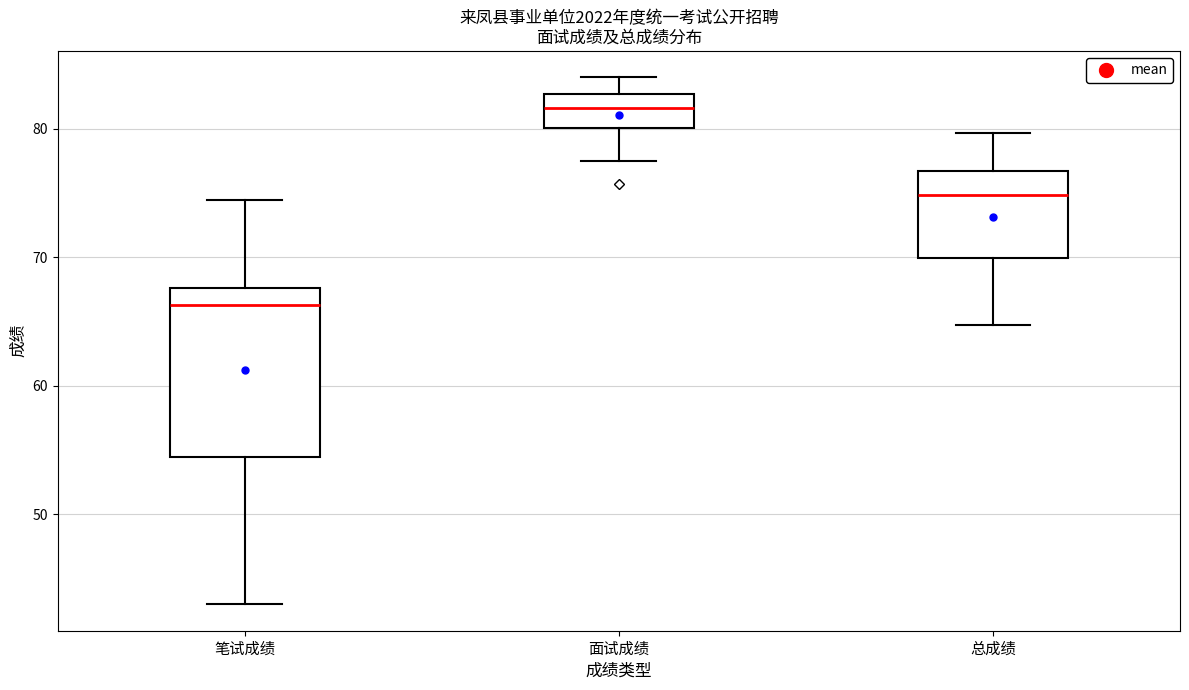

Where does the median line of the box for 总成绩 sit on the y-axis? The values are not printed on the chart, so give them approximately, as read against the axis.

75